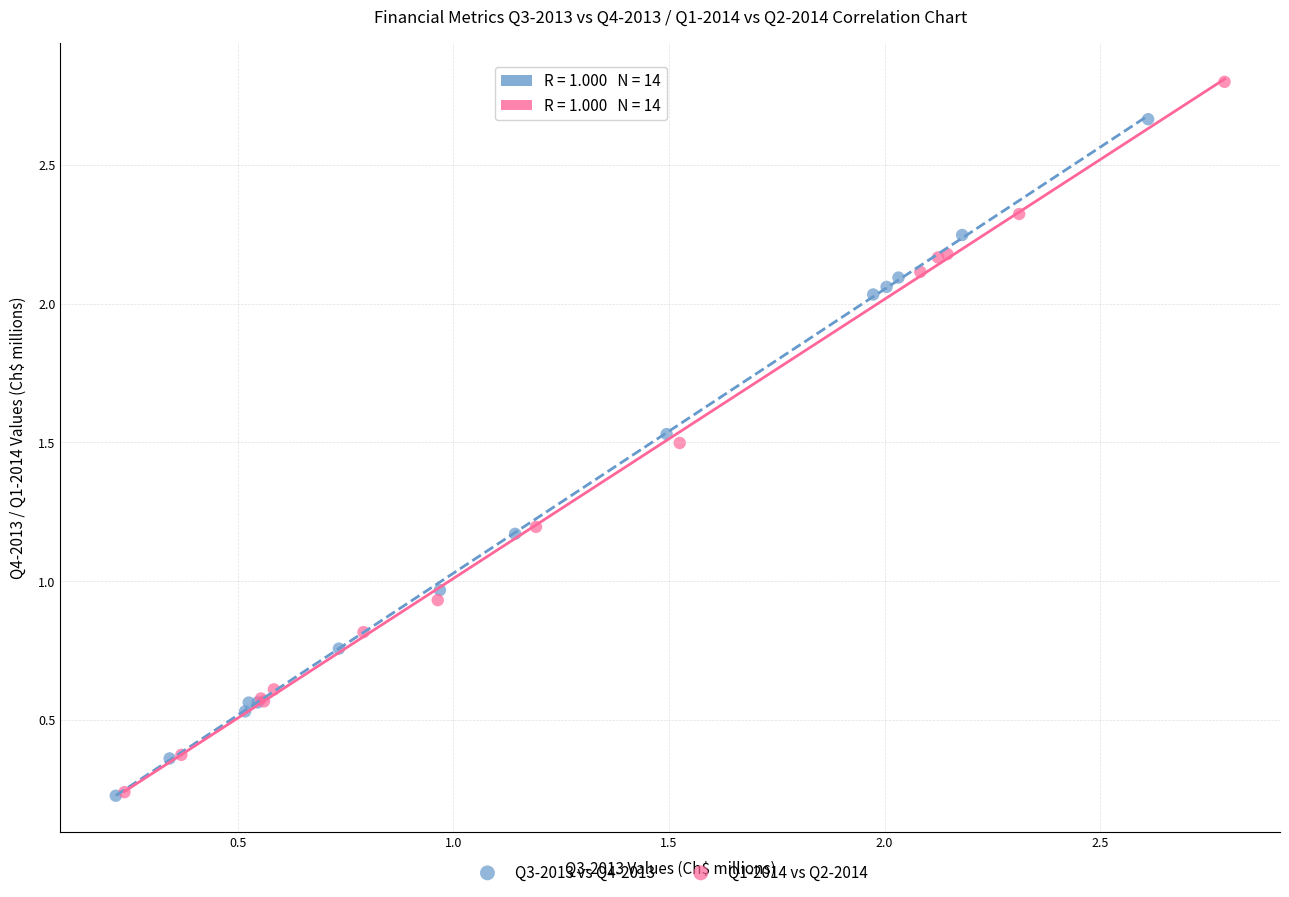

What are all the series names shown in the legend?

Q3-2013 vs Q4-2013, Q1-2014 vs Q2-2014